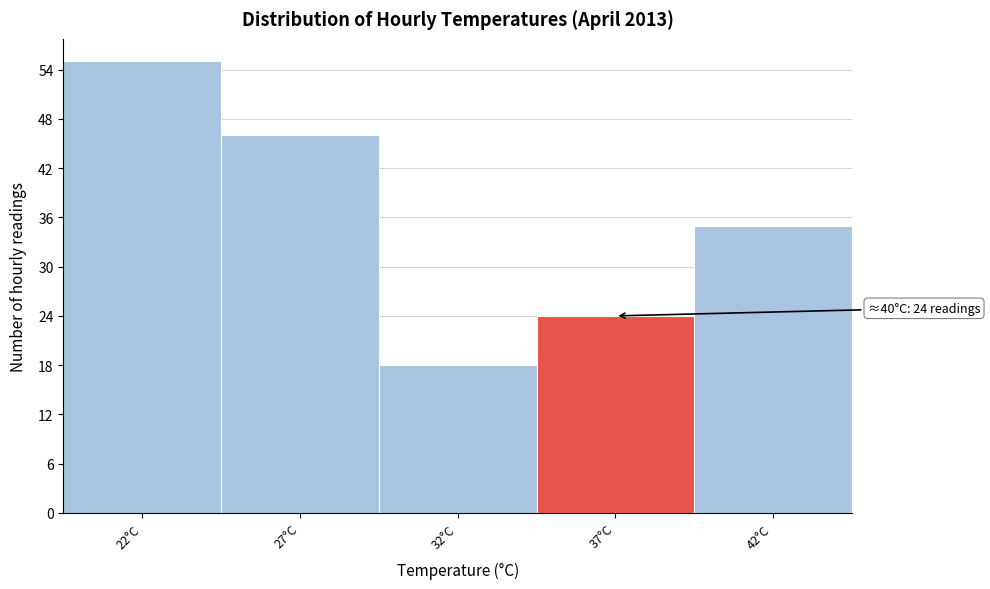

Reading left to right, what are all the values shown in this chart?

55	46	18	24	35